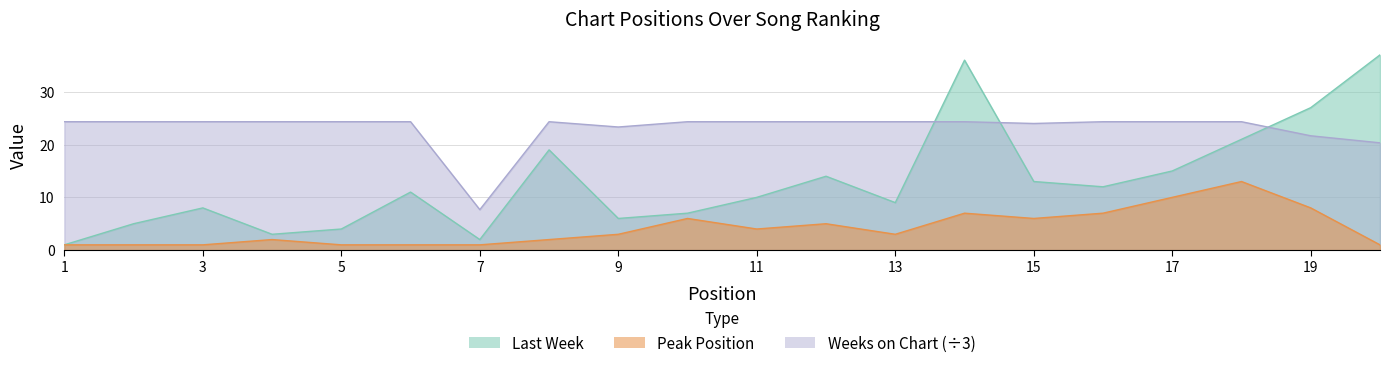

What is the difference between the maximum and second lowest values in the Peak Position series?

12.0